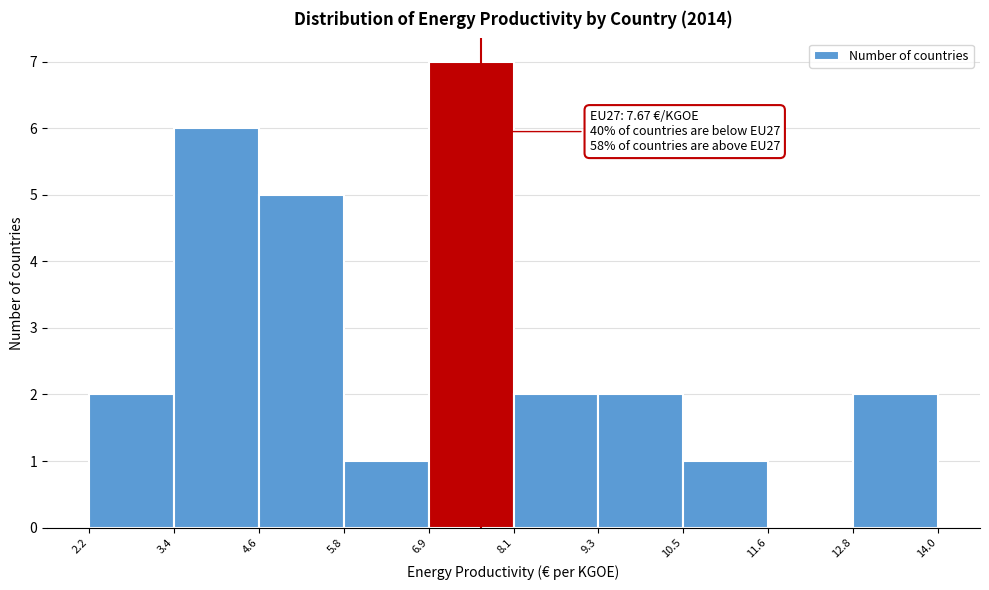

Which range on the x-axis has the tallest bar?

6.9 to 8.1